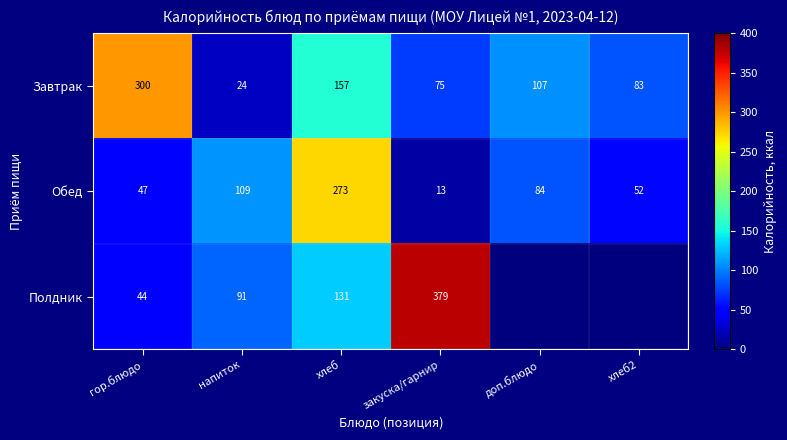

At хлеб, list the series in order from largest to smallest.

Обед, Завтрак, Полдник